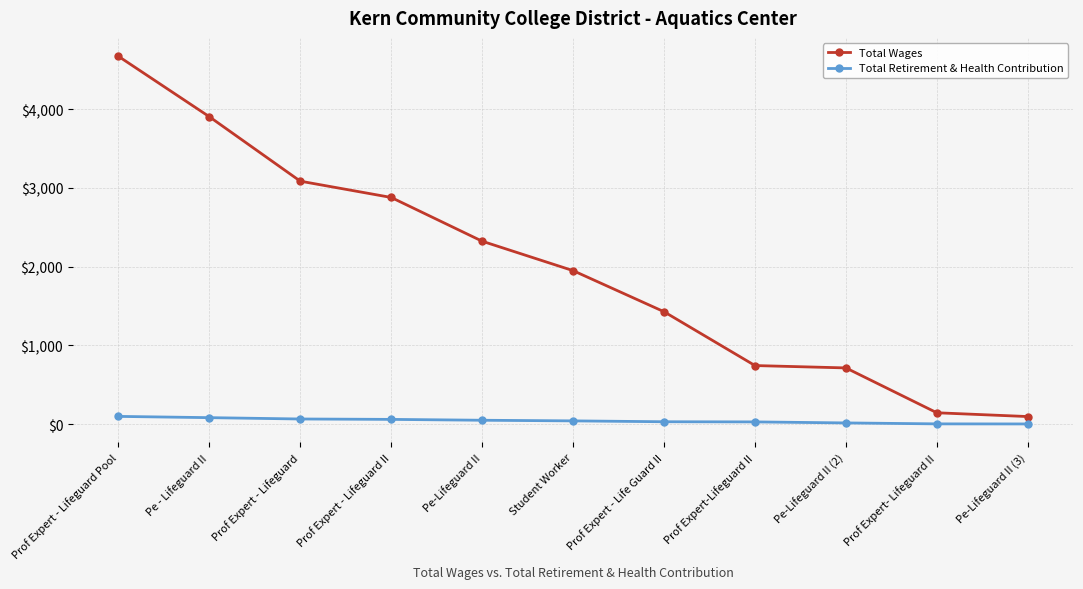

Is it true that Total Wages equals 2011 at Pe - Lifeguard II?

False